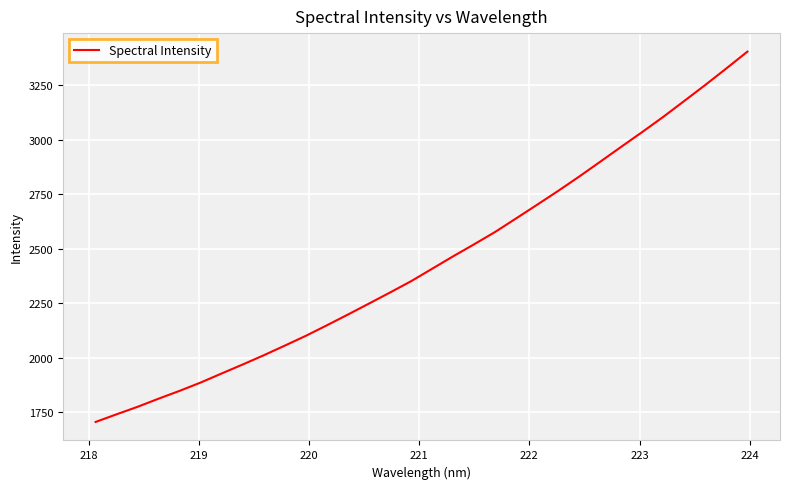

What is the minimum value shown in the chart?

1706.4